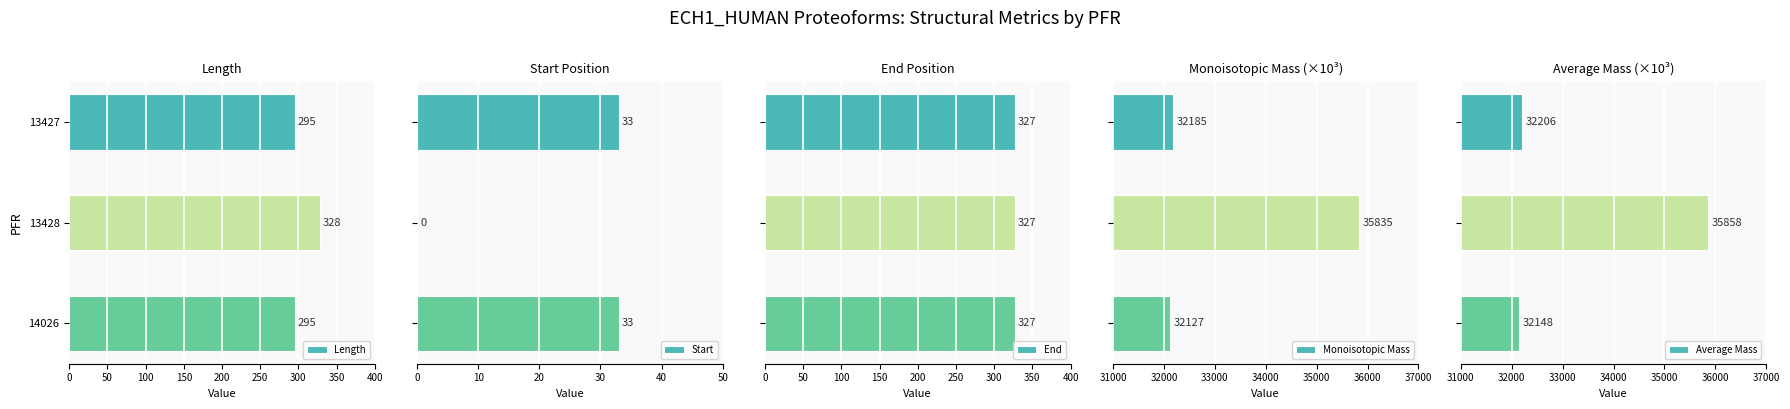

What is the sum of the Length values at 13428 and 14026?

623